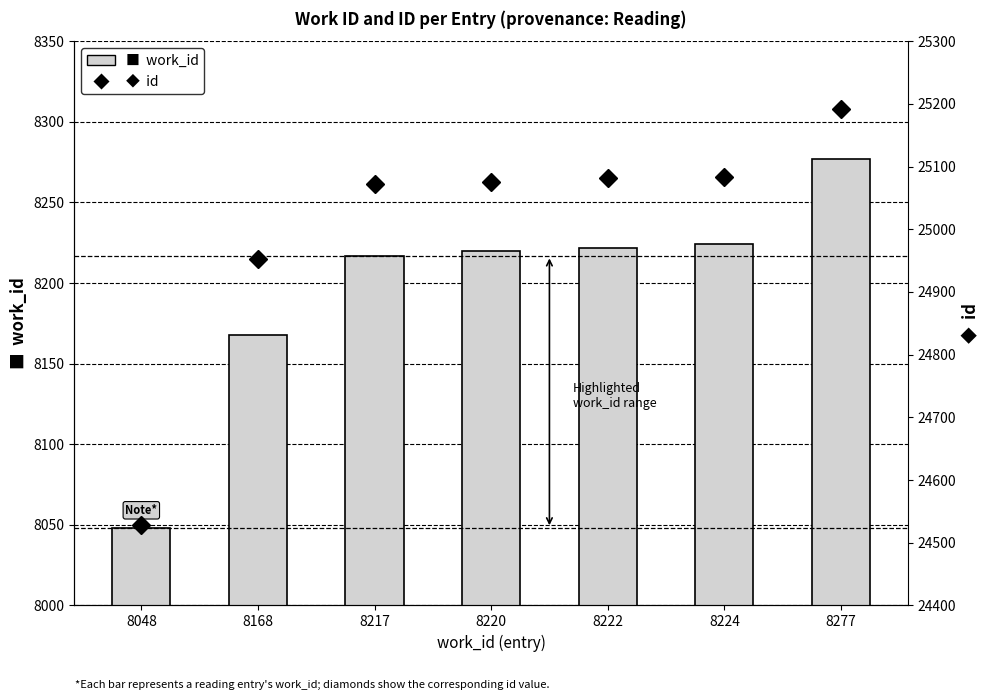

Where does the id series first go above 25075?

8222